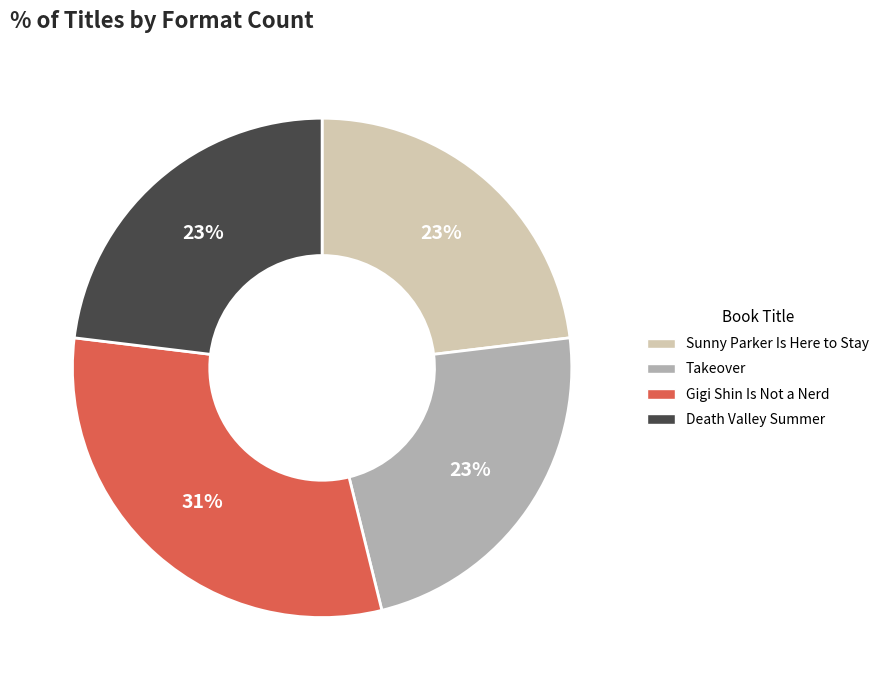

What is the ratio of the value at Takeover to the value at Sunny Parker Is Here to Stay?

1.0